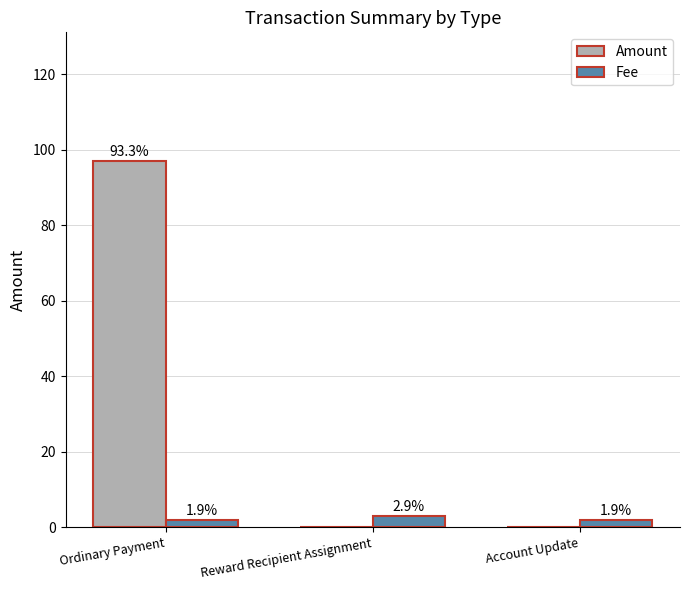

How many groups of bars are there?

3